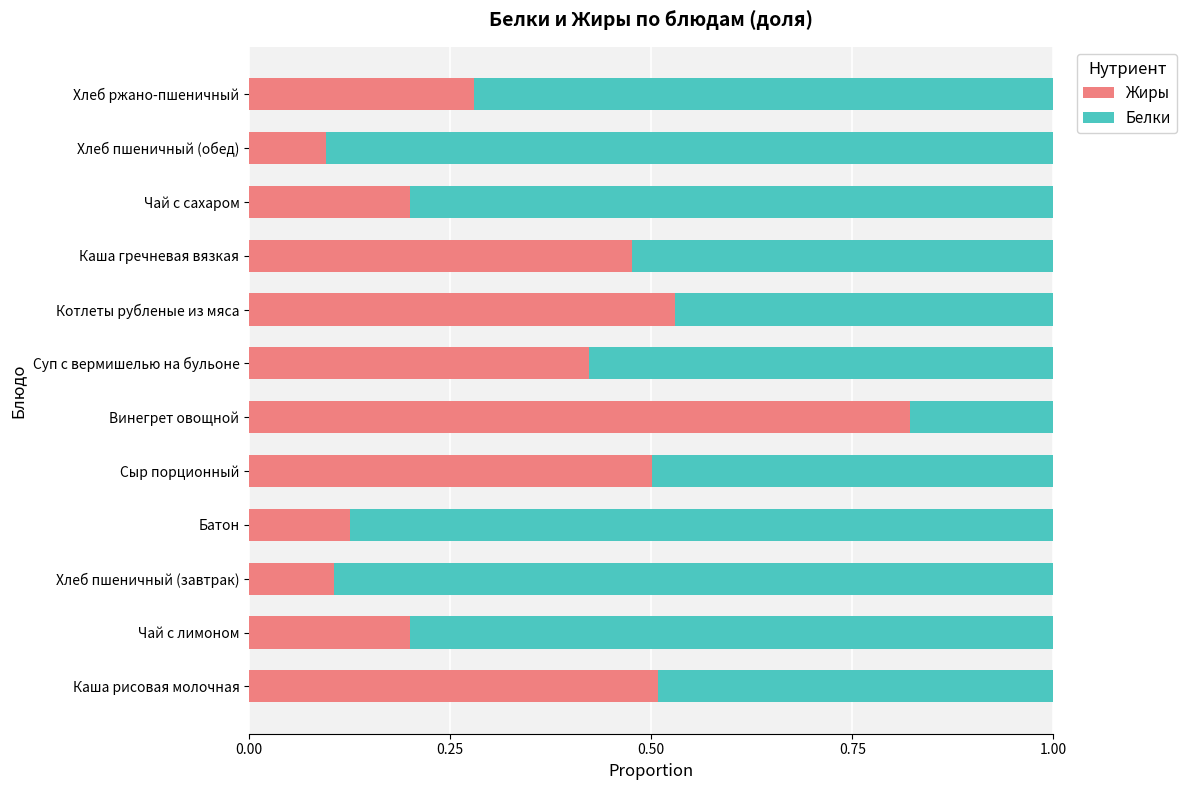

True or false: Жиры has a value of 0.1 at Чай с сахаром.

False